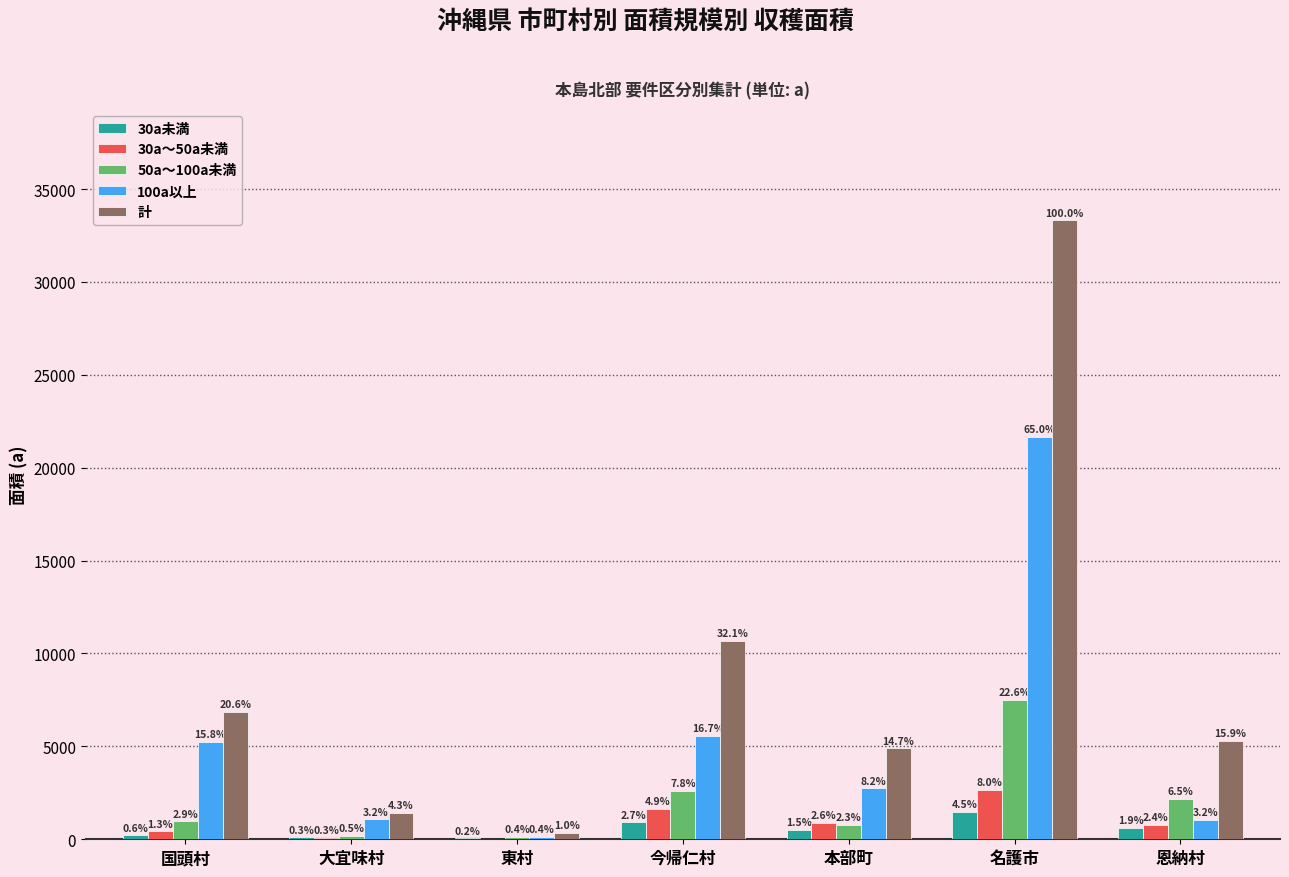

How many groups of bars are there?

7